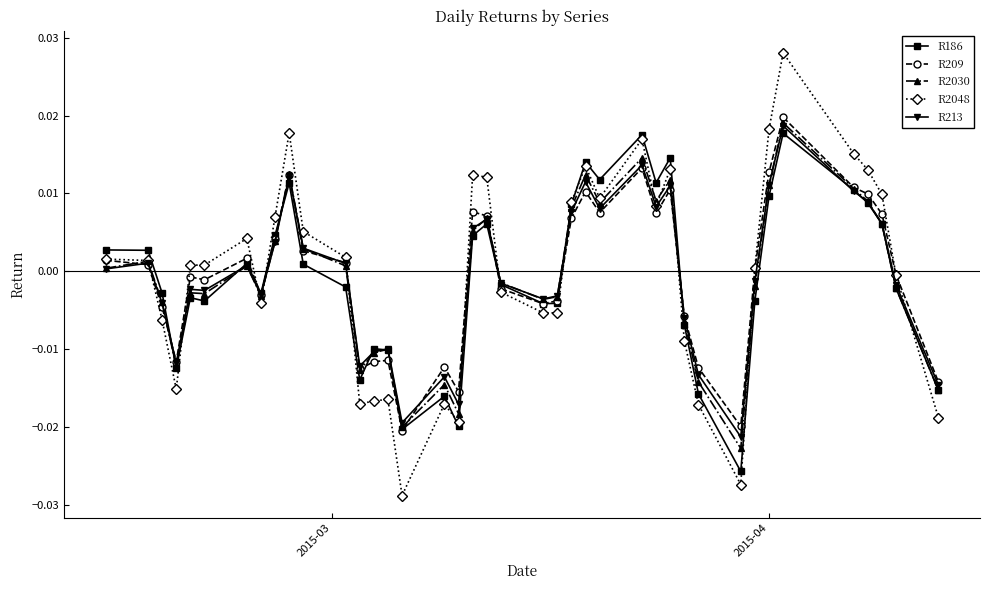

After their last crossing, which series has the higher values: R2030 or R213?

R213